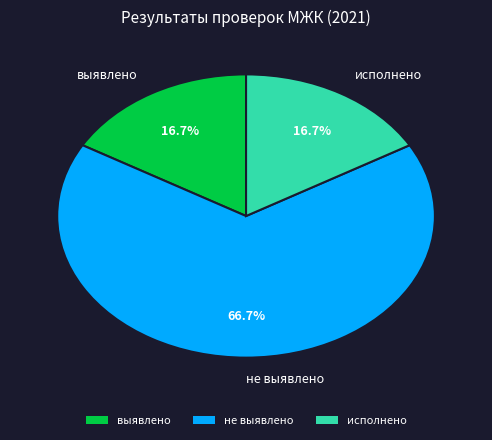

How many segments does this pie chart have?

3